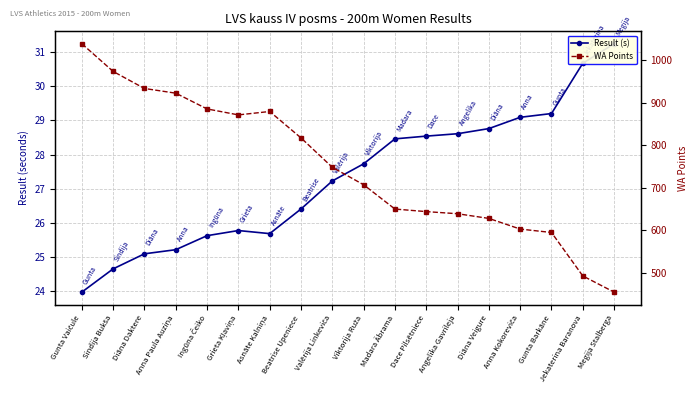

How many data points does each series have?

18